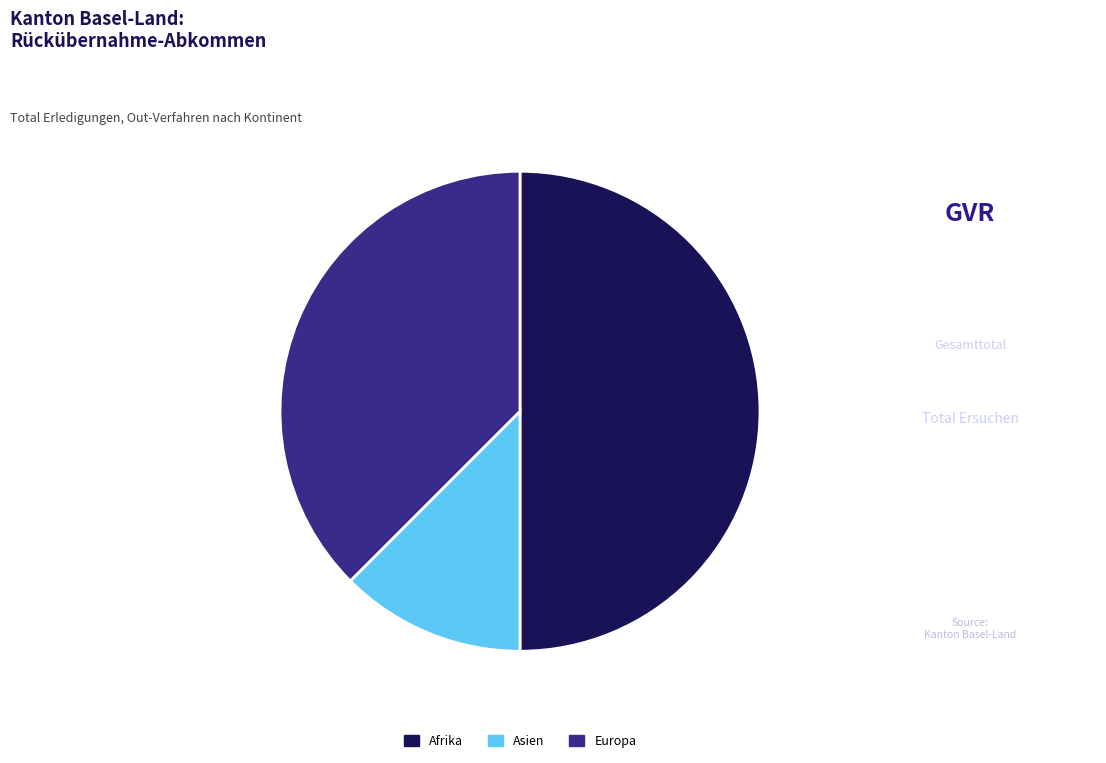

Between Europa and Afrika, which is larger?

Afrika